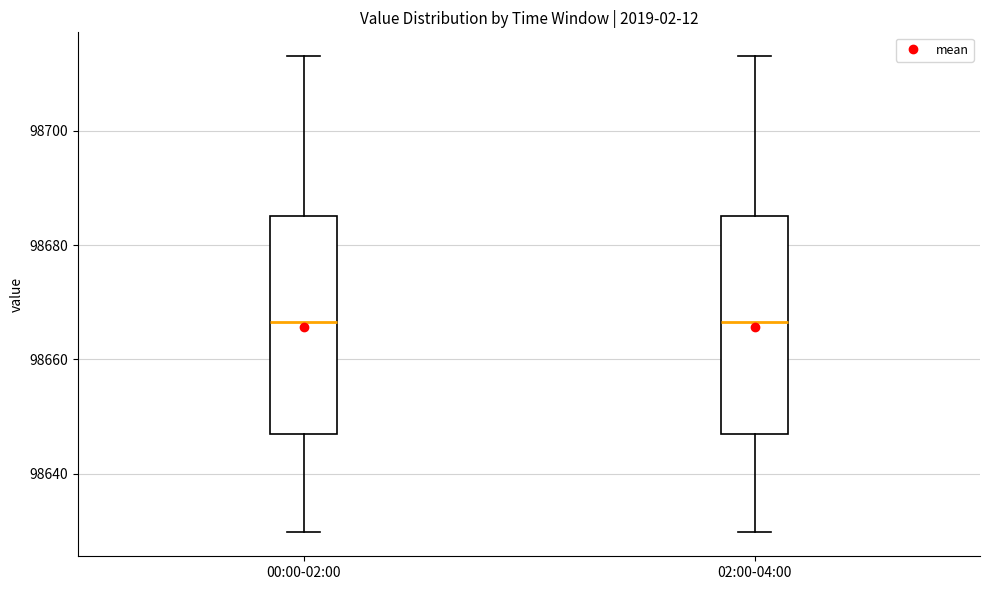

Where does the upper whisker of the box for 00:00-02:00 end on the y-axis? The values are not printed on the chart, so give them approximately, as read against the axis.

98714